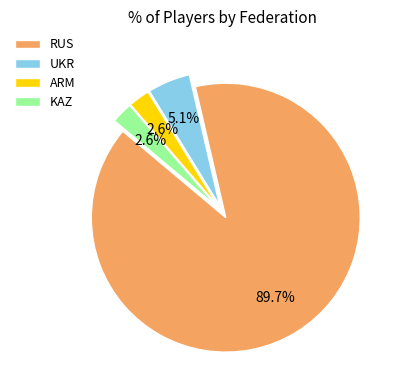

How many segments does this pie chart have?

4